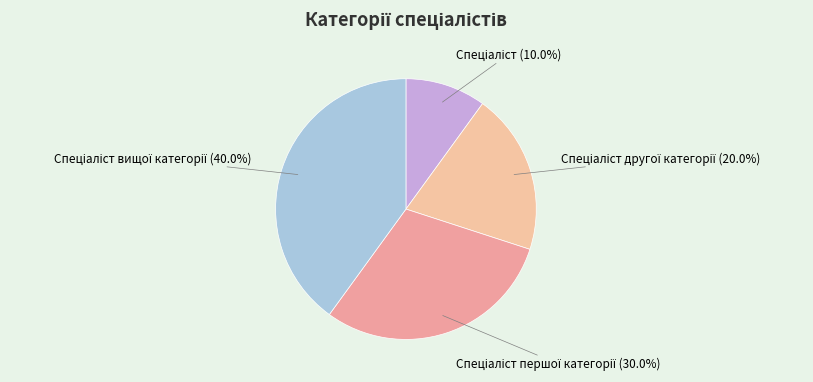

How many slices are in this pie chart?

4